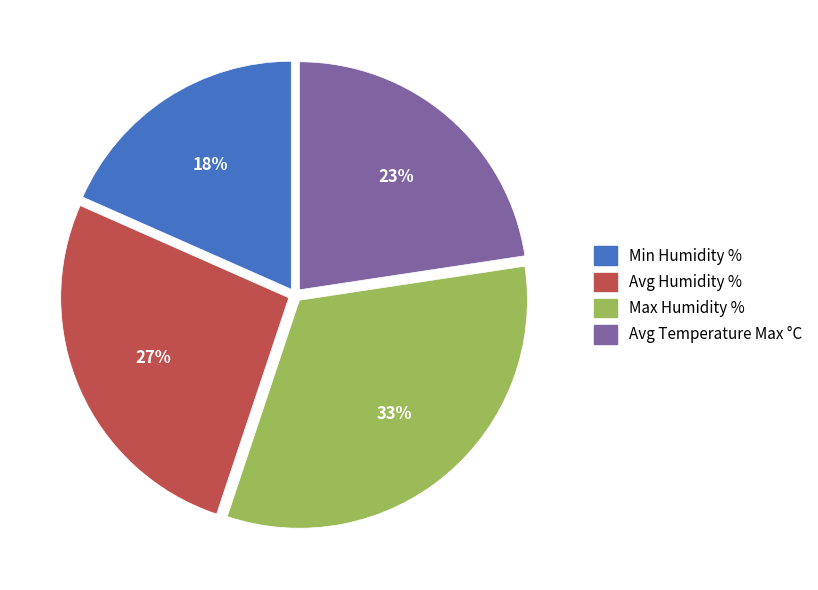

What percentage is the Avg Temperature Max °C slice, to the nearest percent?

23%